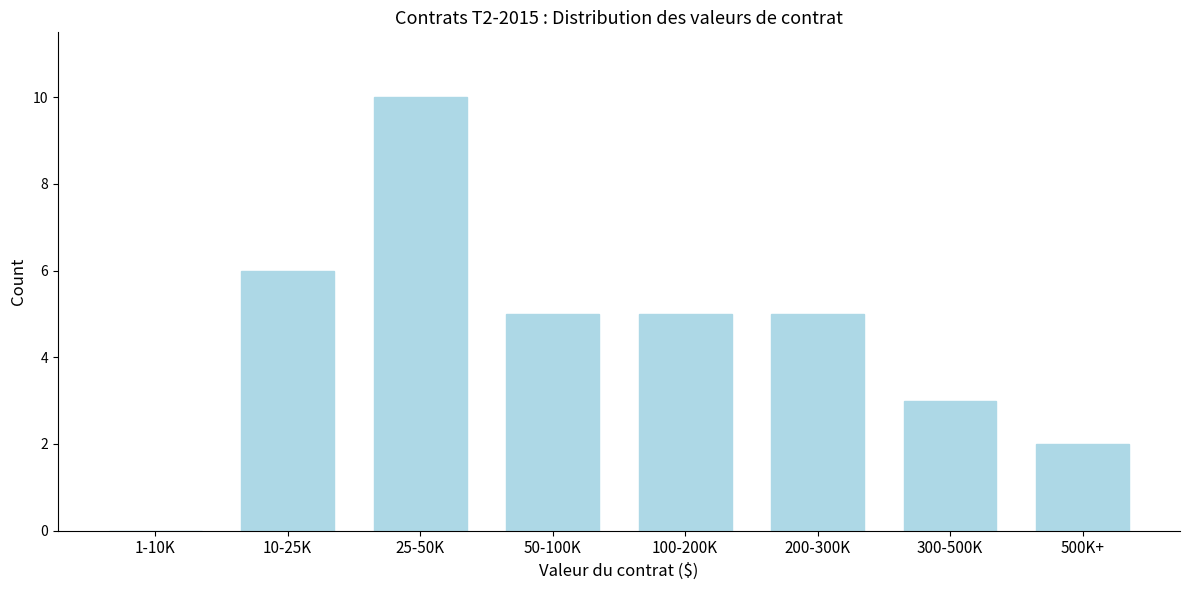

Reading right to left, list all the values displayed in this chart.

500K+=2	300-500K=3	200-300K=5	100-200K=5	50-100K=5	25-50K=10	10-25K=6	1-10K=0